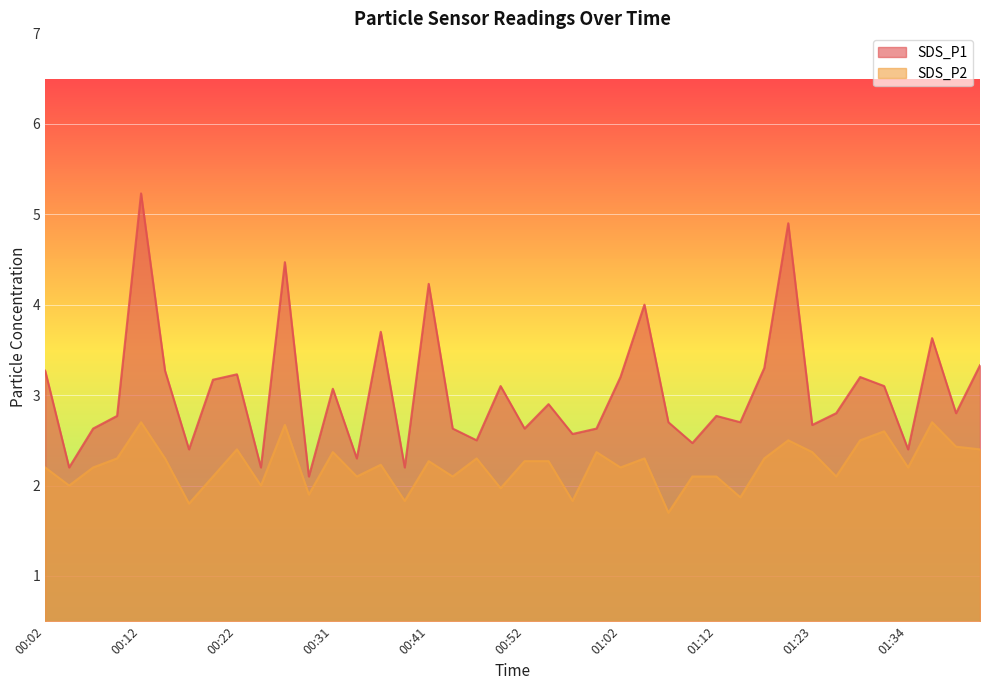

Reading left to right, list all the values displayed in this chart.

SDS_P1: 00:02=3.3	00:04=2.2	00:07=2.6	00:09=2.8	00:12=5.2	00:14=3.3	00:17=2.4	00:19=3.2	00:22=3.2	00:24=2.2	00:26=4.5	00:29=2.1	00:31=3.1	00:34=2.3	00:36=3.7	00:39=2.2	00:41=4.2	00:44=2.6	00:47=2.5	00:49=3.1	00:52=2.6	00:54=2.9	00:57=2.6	00:59=2.6	01:02=3.2	01:04=4.0	01:07=2.7	01:09=2.5	01:12=2.8	01:15=2.7	01:17=3.3	01:20=4.9	01:23=2.7	01:26=2.8	01:28=3.2	01:31=3.1	01:34=2.4	01:36=3.6	01:39=2.8	01:41=3.3
SDS_P2: 00:02=2.2	00:04=2.0	00:07=2.2	00:09=2.3	00:12=2.7	00:14=2.3	00:17=1.8	00:19=2.1	00:22=2.4	00:24=2.0	00:26=2.7	00:29=1.9	00:31=2.4	00:34=2.1	00:36=2.2	00:39=1.8	00:41=2.3	00:44=2.1	00:47=2.3	00:49=2.0	00:52=2.3	00:54=2.3	00:57=1.8	00:59=2.4	01:02=2.2	01:04=2.3	01:07=1.7	01:09=2.1	01:12=2.1	01:15=1.9	01:17=2.3	01:20=2.5	01:23=2.4	01:26=2.1	01:28=2.5	01:31=2.6	01:34=2.2	01:36=2.7	01:39=2.4	01:41=2.4